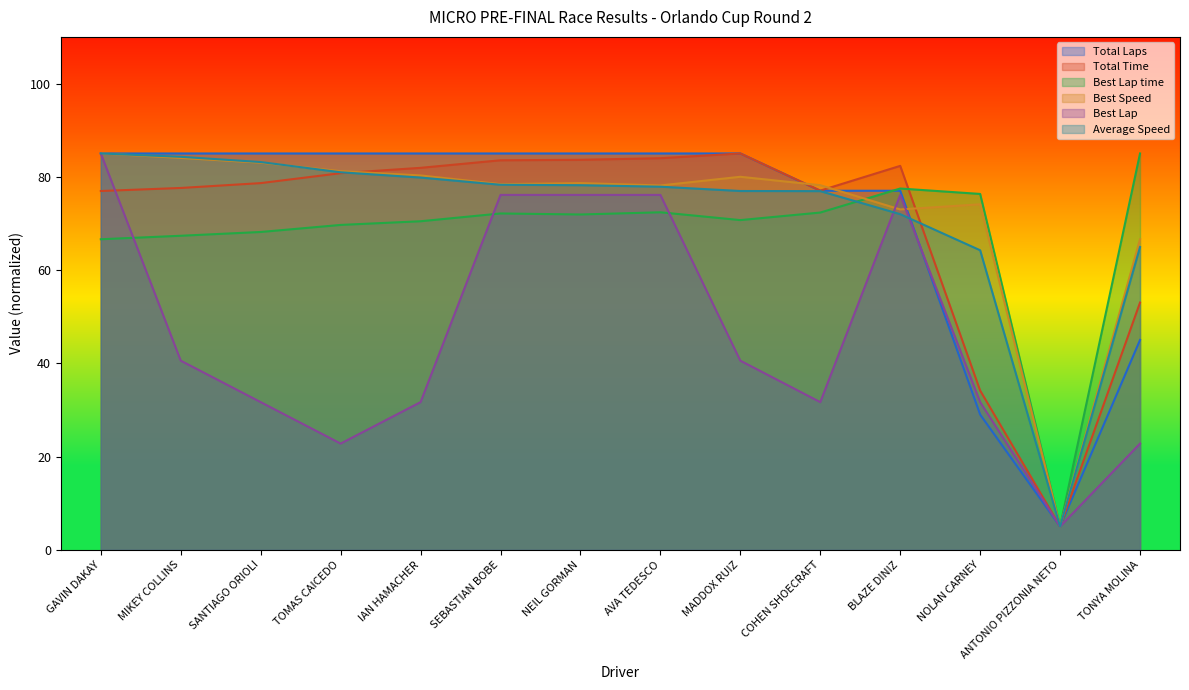

What position from the right is NOLAN CARNEY?

3